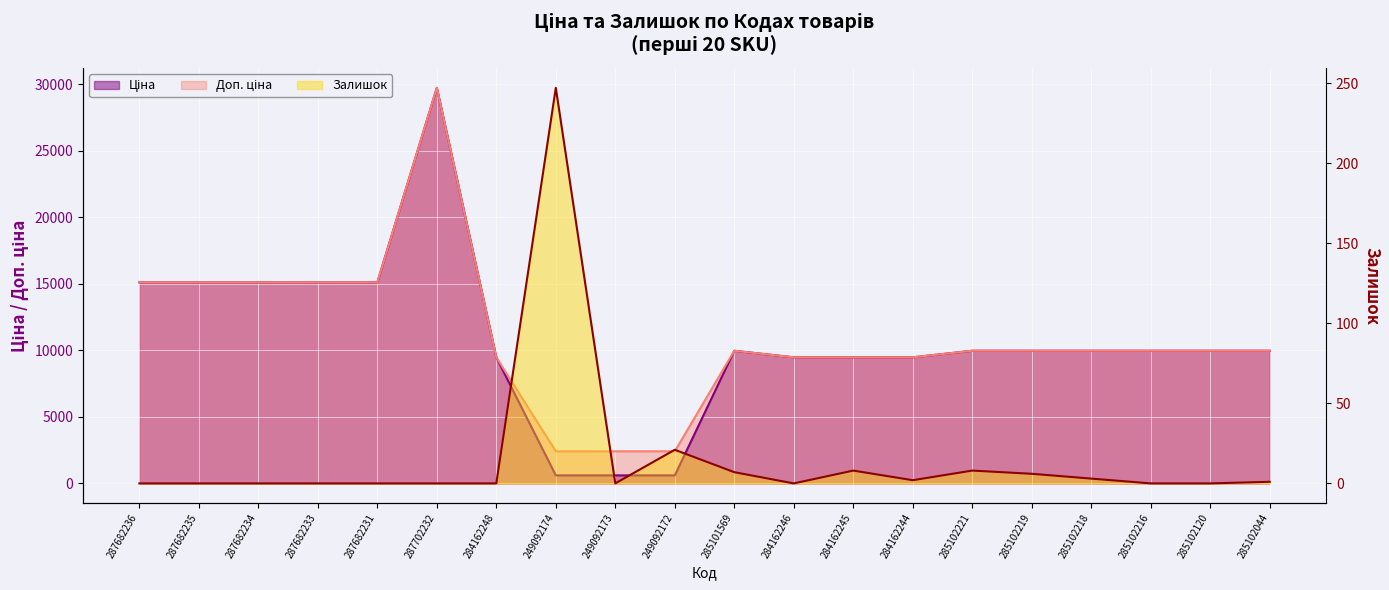

The value of Ціна at 287682233 is 8720.5. True or false?

False